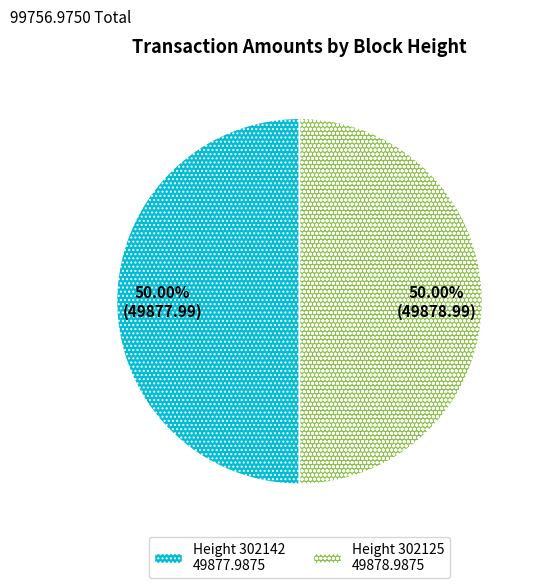

Rank the categories by value from lowest to highest.

302142, 302125